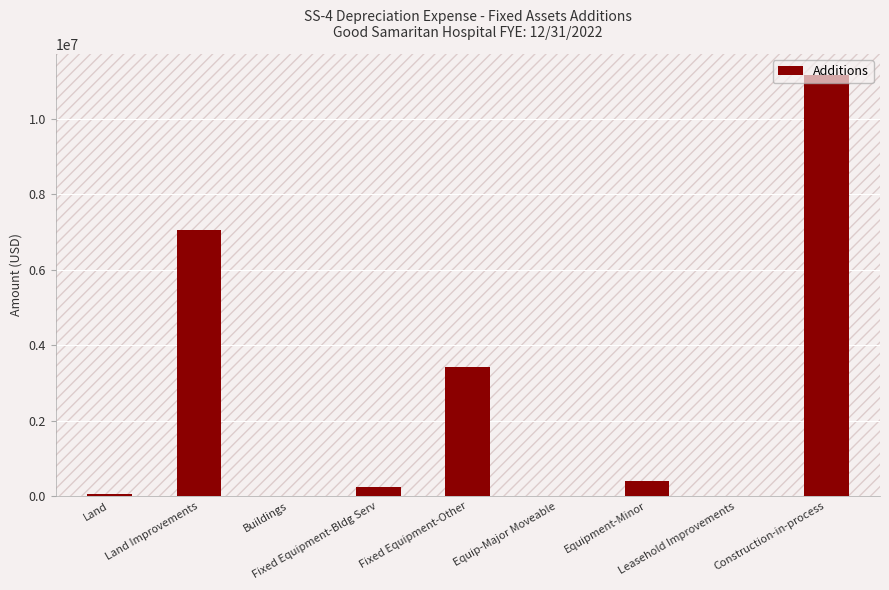

What is the sum of all values?

22328686.8